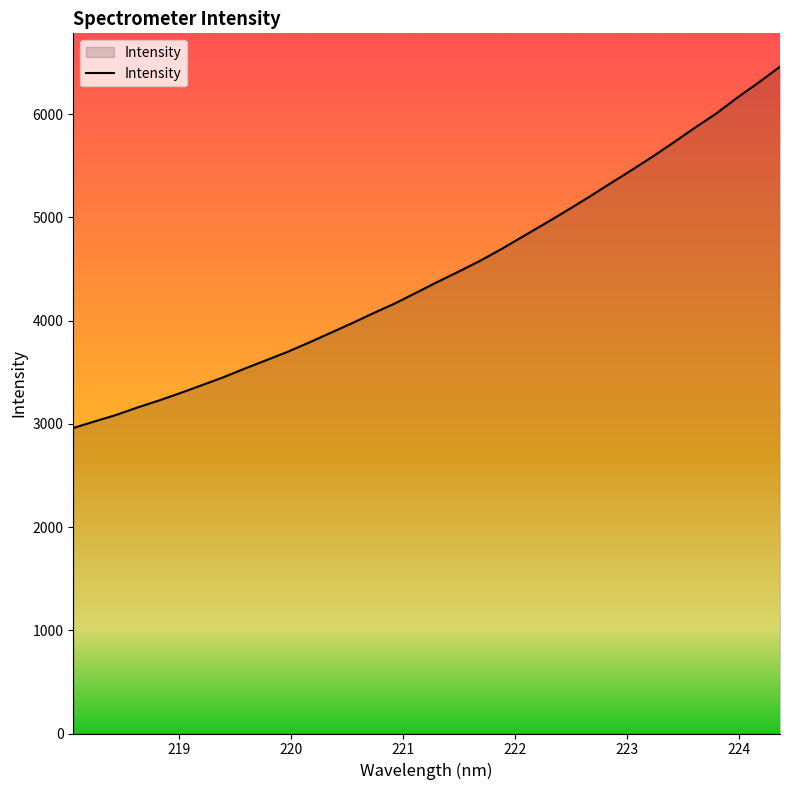

What is the greatest value displayed?

6460.5